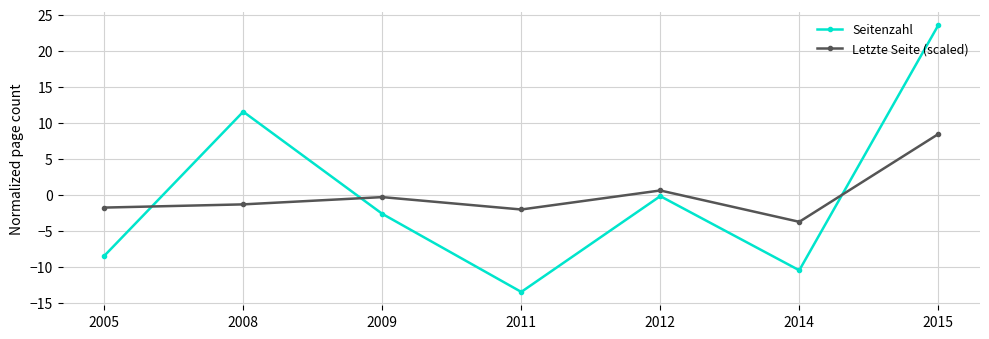

The Letzte Seite (scaled) series shows -0.6 at 2011. True or false?

False